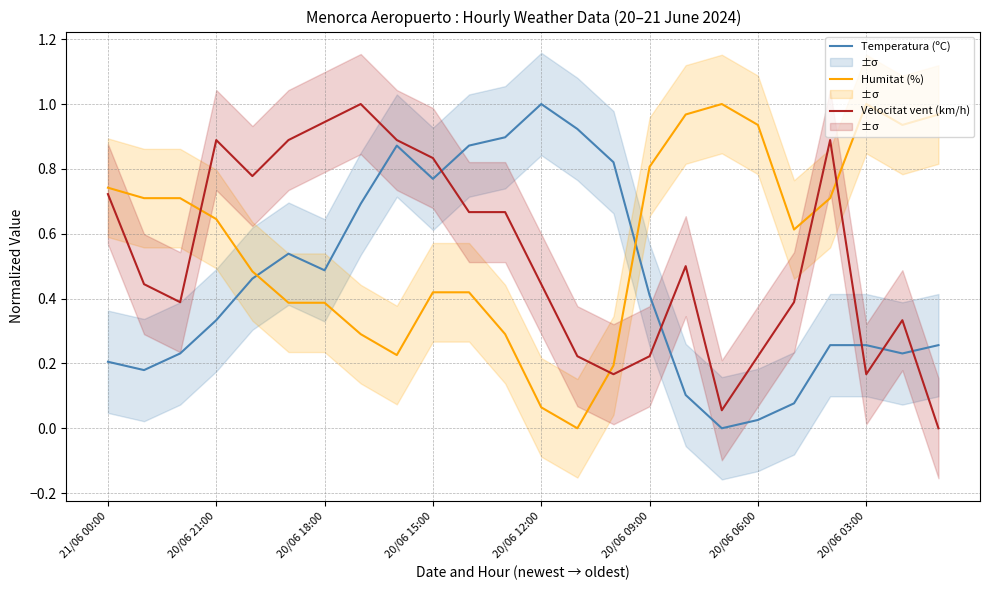

Where is the first local minimum for Humitat (%)?

8